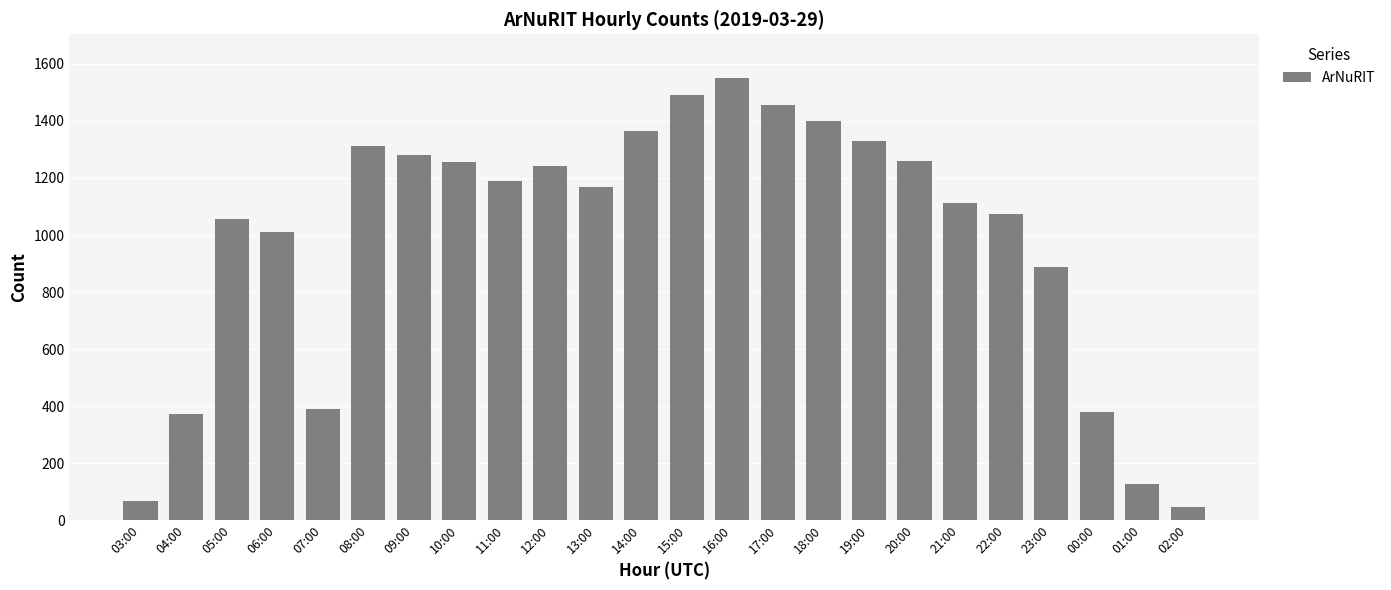

What is the label of the 9th bar from the left?

11:00